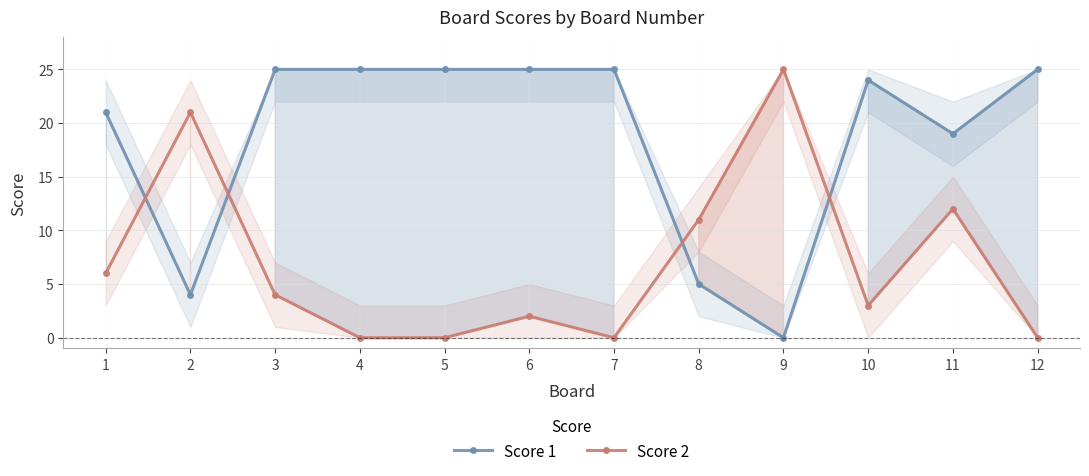

Which series ends up on top after the final intersection of Score 2 and Score 1?

Score 1